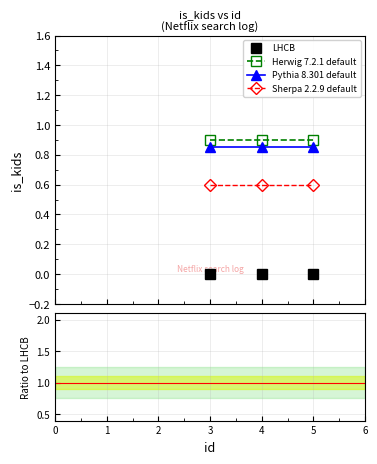

Is it true that LHCB equals nan at 2?

False